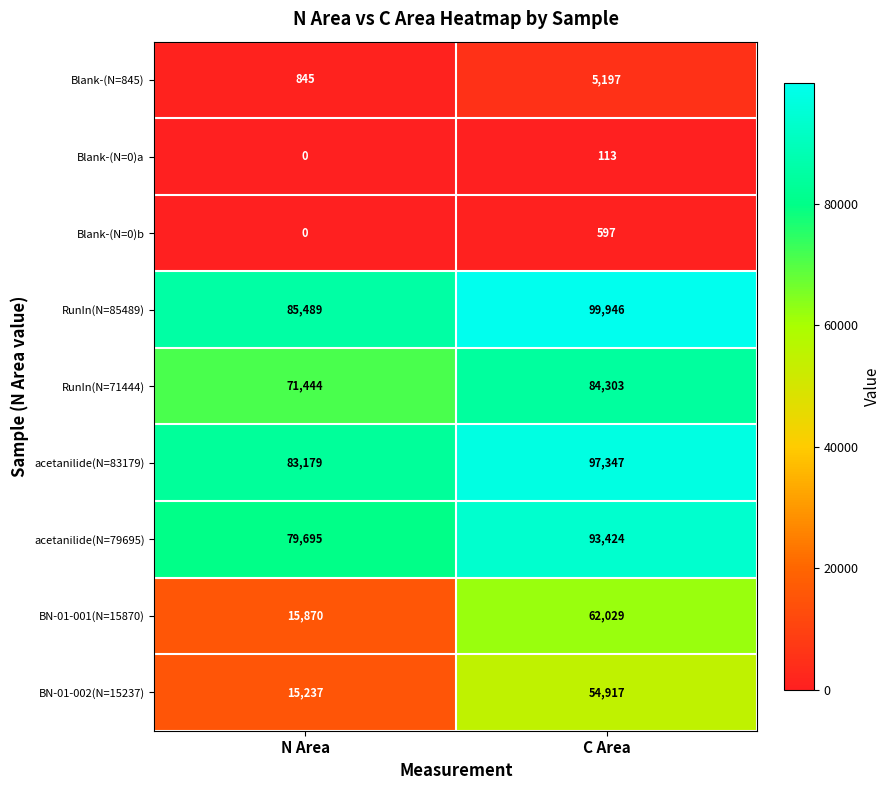

What is the total value across all series at C Area?

497873